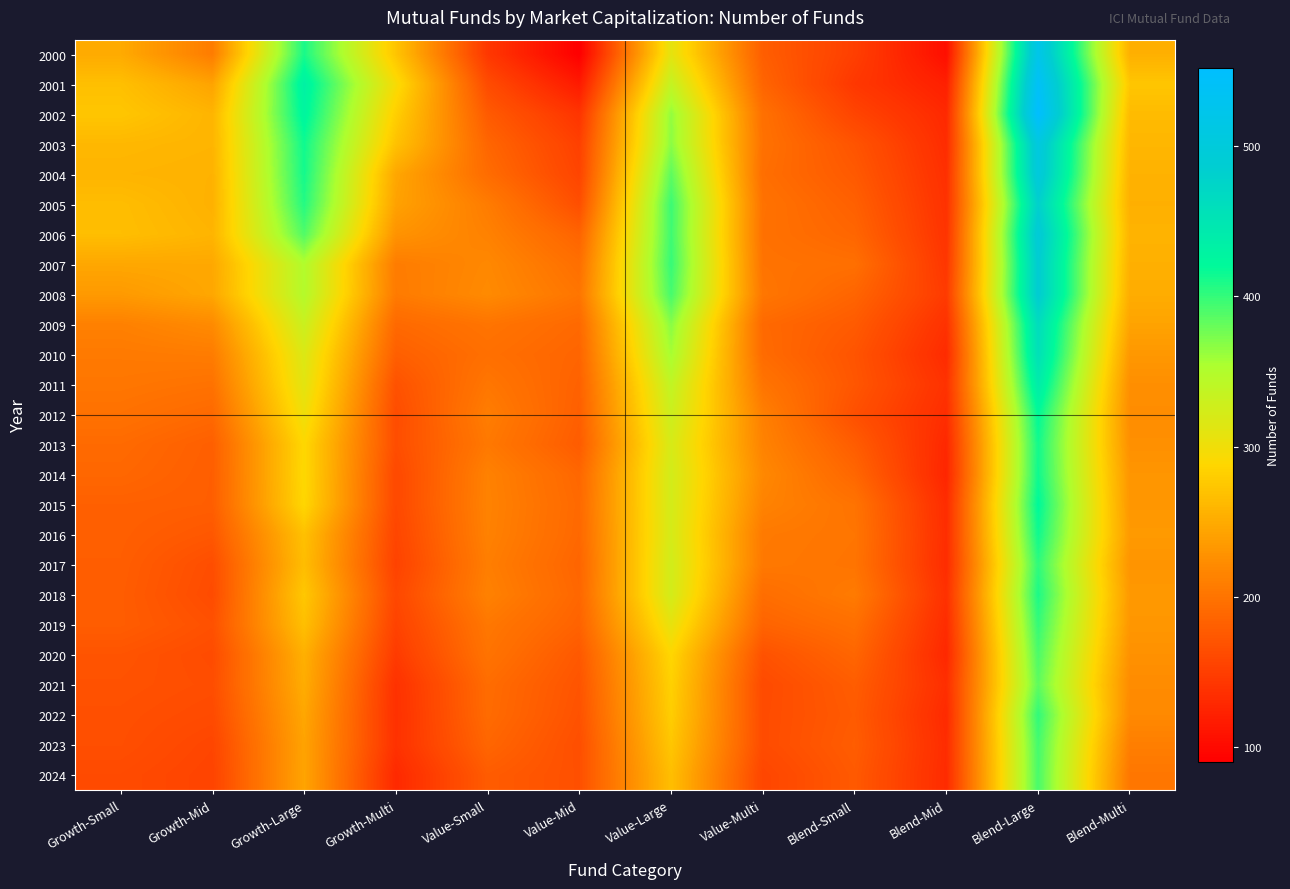

At how many categories does at least one series exceed 195?

11